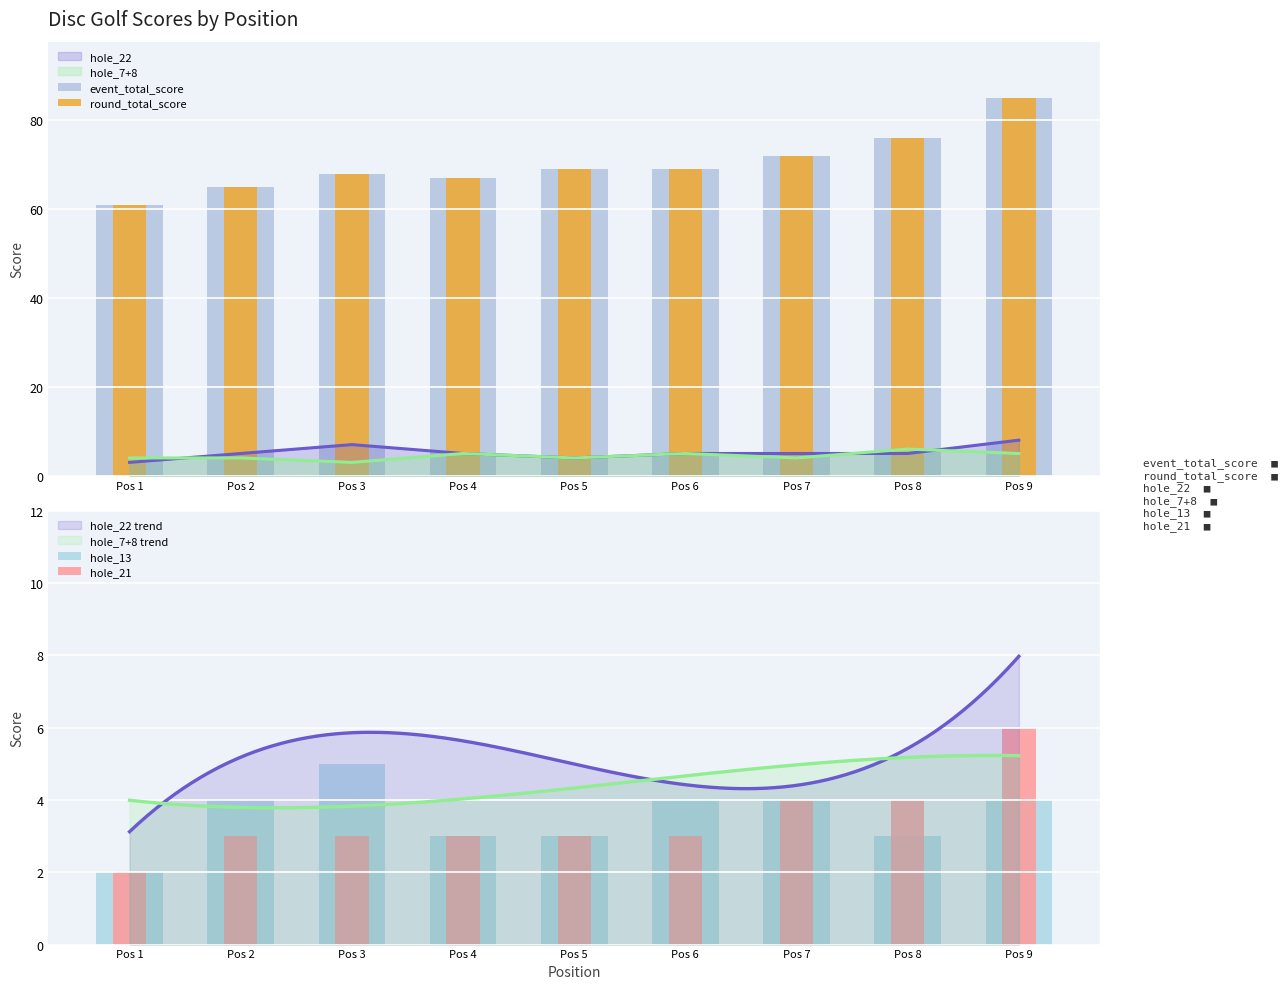

How many categories are shown in the chart?

9